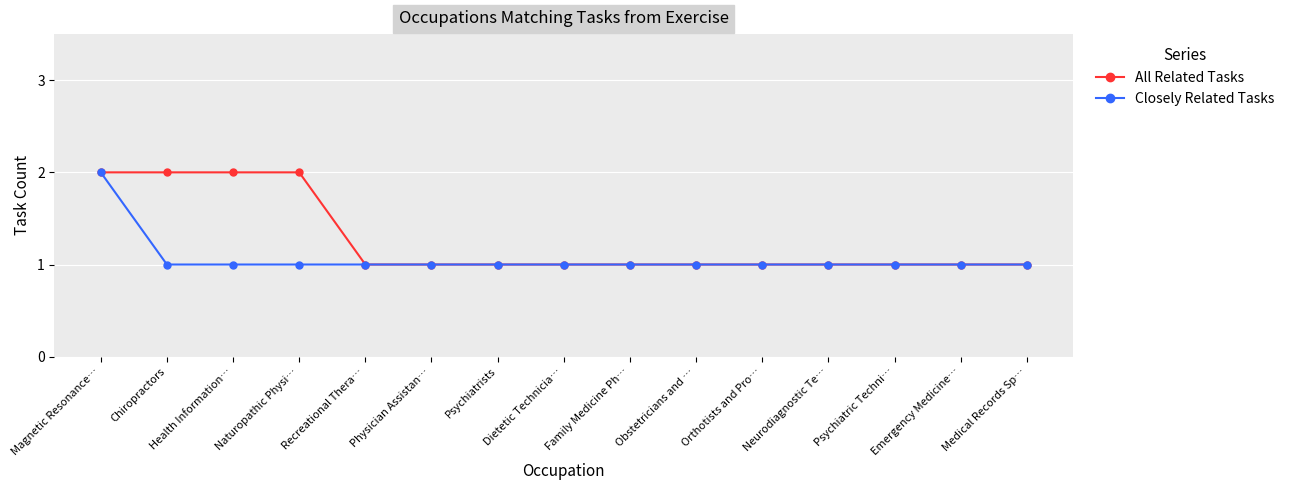

Rank the series by their average value, from lowest to highest.

Closely Related Tasks, All Related Tasks